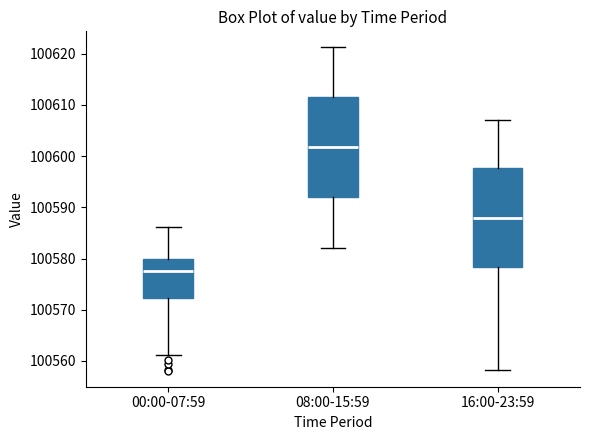

Reading left to right, read every box against the y-axis: the position of its median line, the range the box covers, and the ends of its whiskers. The values are not printed on the chart, so give them approximately, as read against the axis.

00:00-07:59: median 100578, box 100572 to 100580, whiskers 100561 to 100586
08:00-15:59: median 100602, box 100592 to 100612, whiskers 100582 to 100621
16:00-23:59: median 100588, box 100578 to 100598, whiskers 100558 to 100607